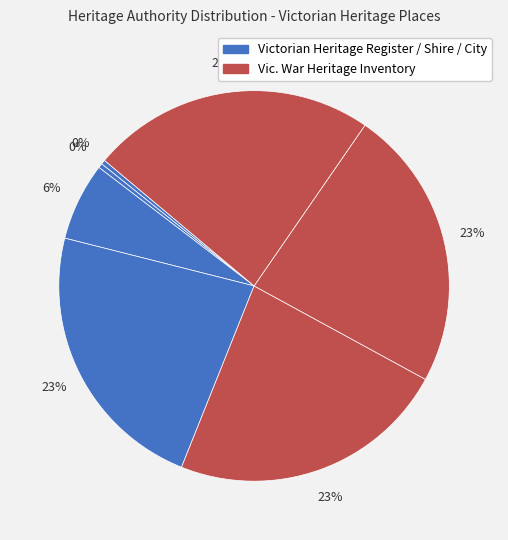

Count the number of slices in the pie.

7